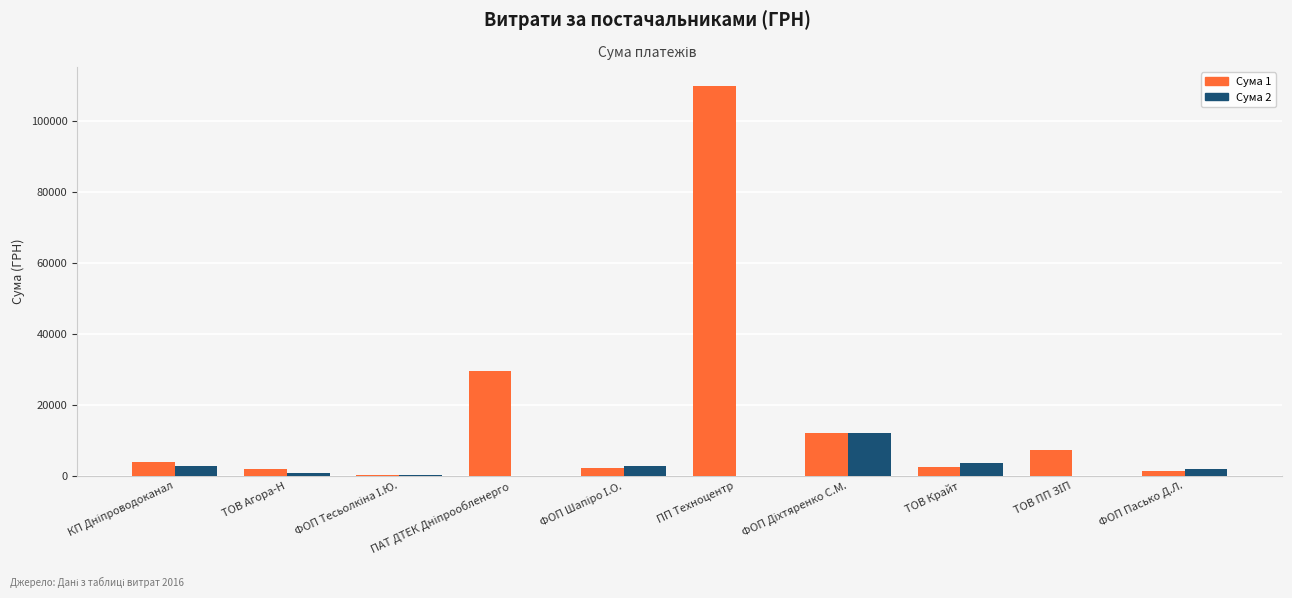

How many values in the Сума 1 series exceed 3853?

5